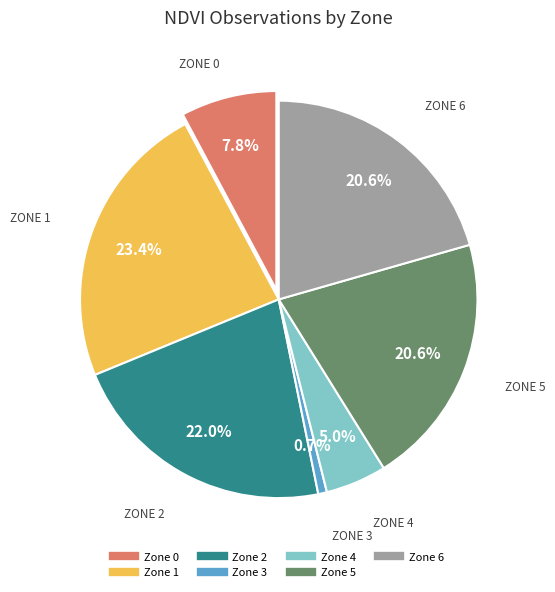

Between Zone 3 and Zone 5, which is larger?

Zone 5